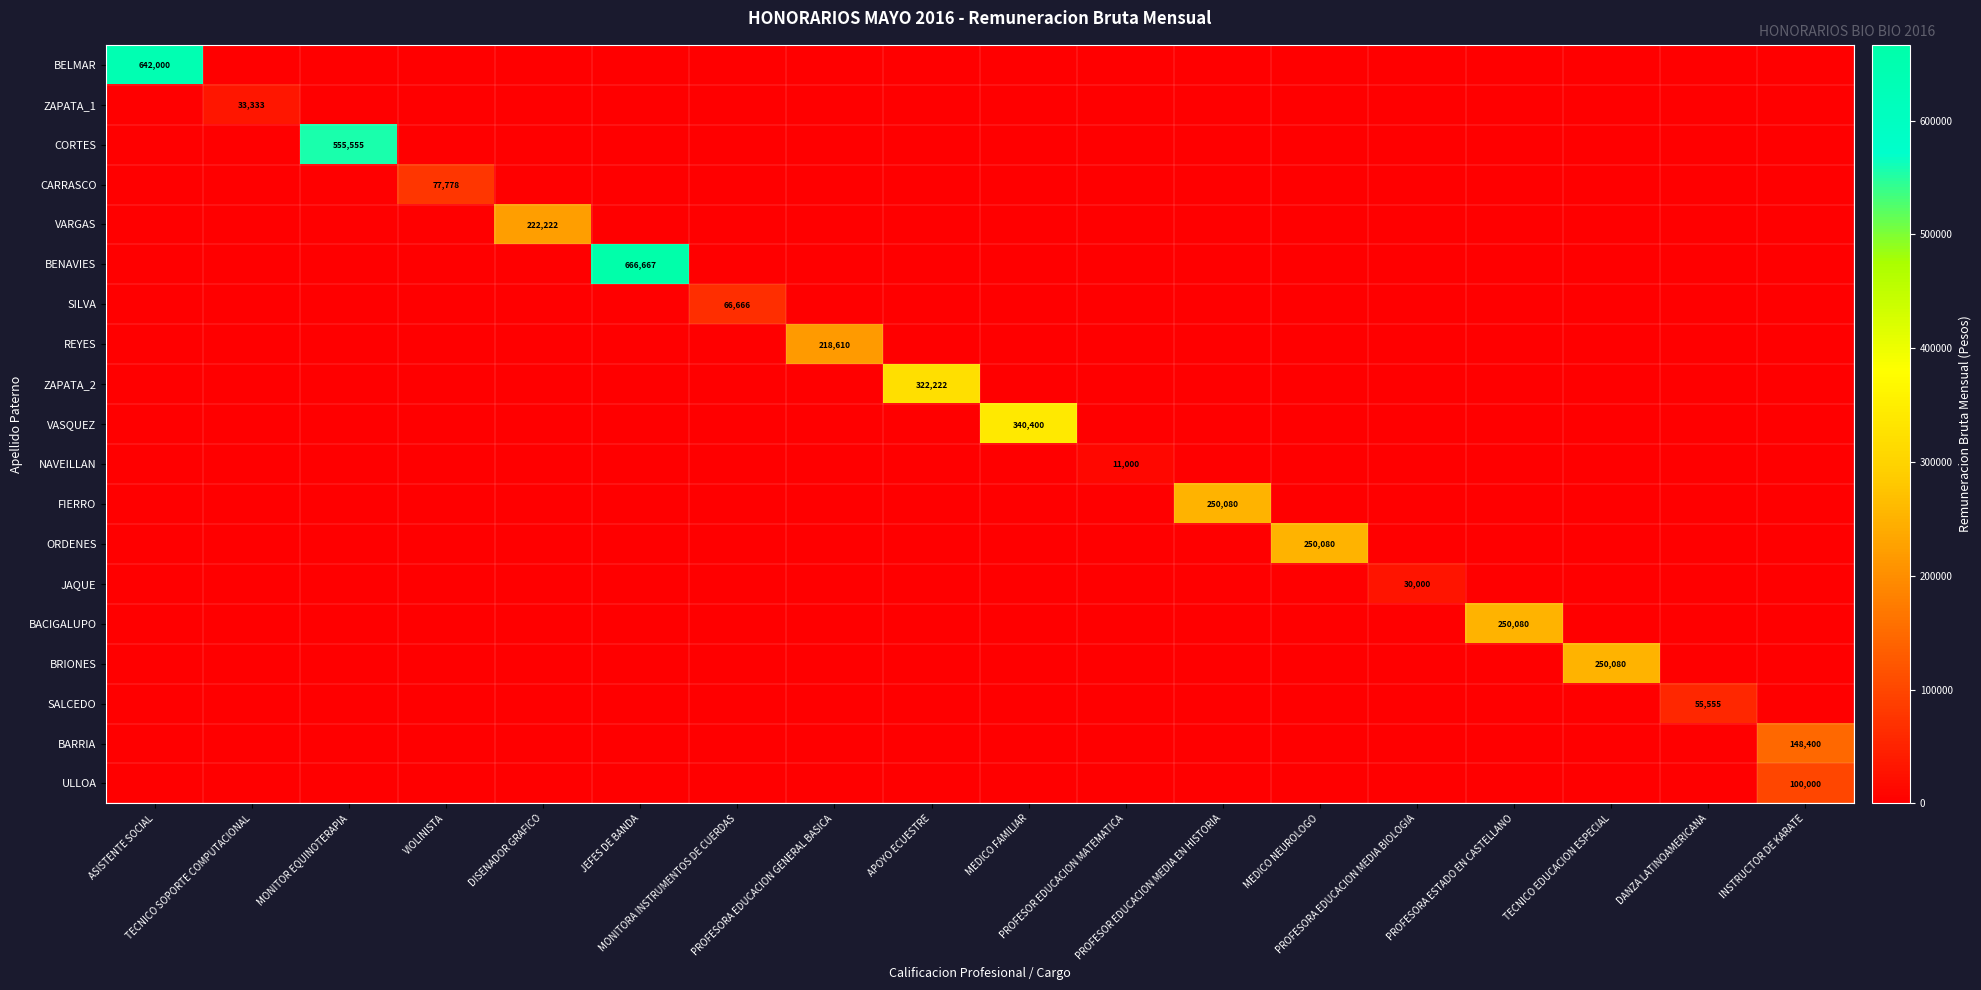

Which series has the widest spread of values?

BENAVIES